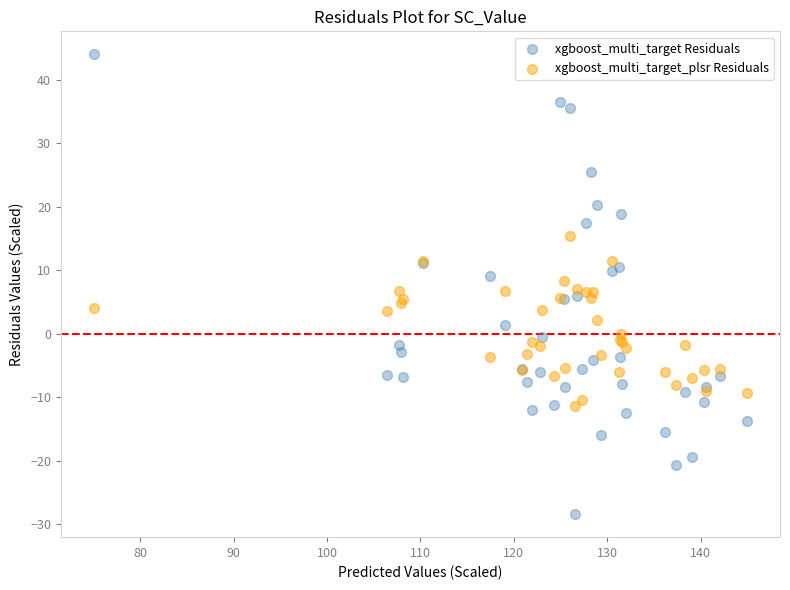

Which series has the largest Y range (max minus min)?

xgboost_multi_target Residuals